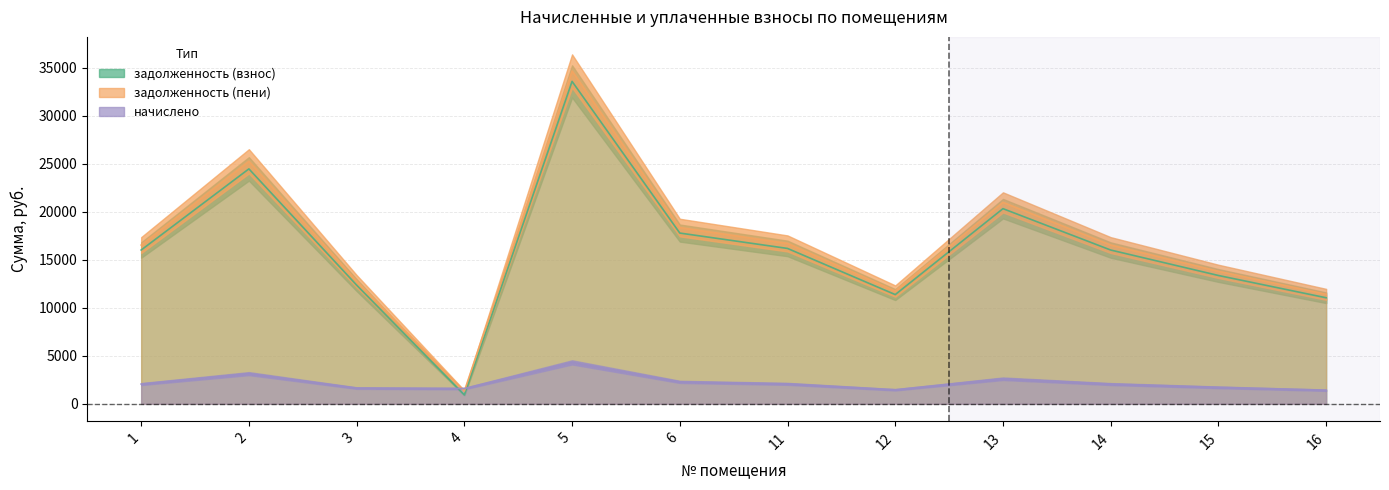

Reading right to left, transcribe all the data shown in this chart.

задолженность (взнос): 11052.0	13373.0	16025.4	20335.6	11383.5	16191.2	17793.8	33598.0	928.3	12371.0	24480.2	16025.4
задолженность (пени): 11407.2	13802.8	16540.4	20989.2	11749.3	16711.6	18365.6	34677.8	1326.1	12781.3	25267.0	16540.4
начислено: 1420.8	1719.1	2060.2	2614.3	1463.4	2081.5	2287.4	4319.3	1591.3	1641.0	3147.1	2060.2